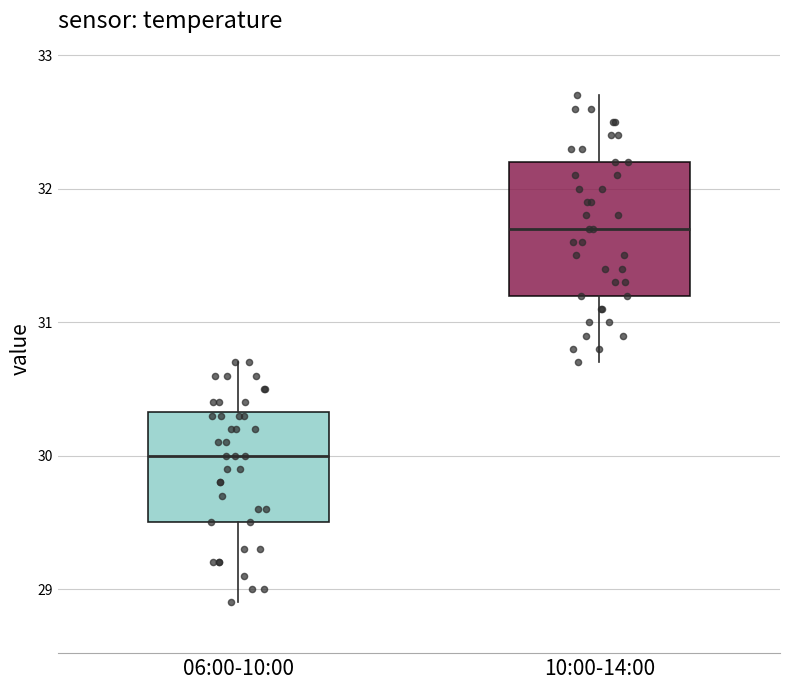

Which box's median line is the lowest?

06:00-10:00